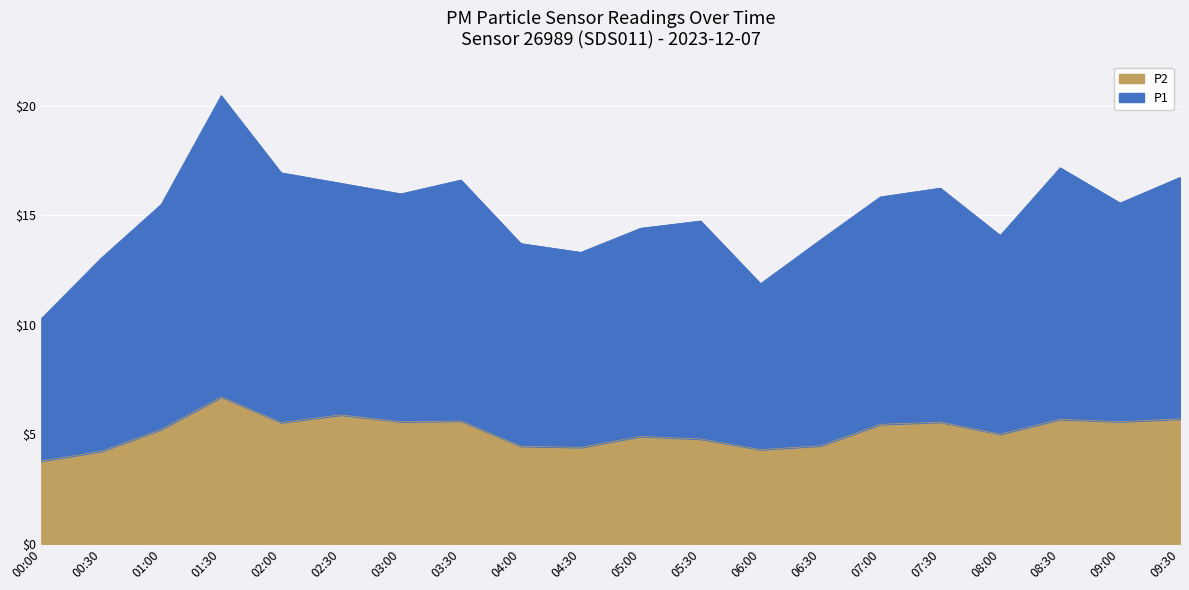

Does the chart display data point markers on the line(s)?

No